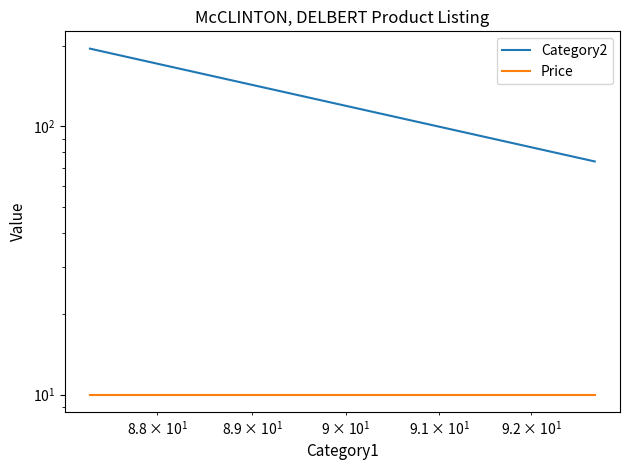

Which series has the largest total across all categories?

Category2